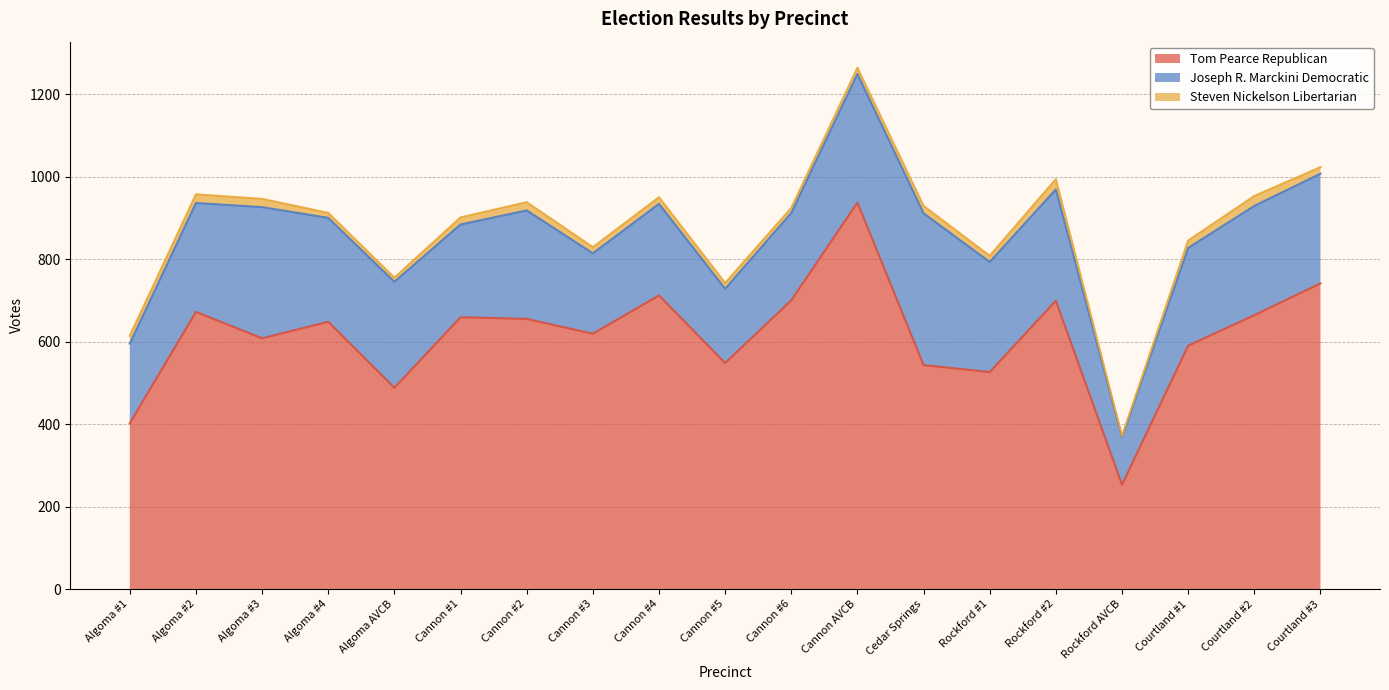

True or false: Steven Nickelson Libertarian and Tom Pearce Republican cross at least once.

False